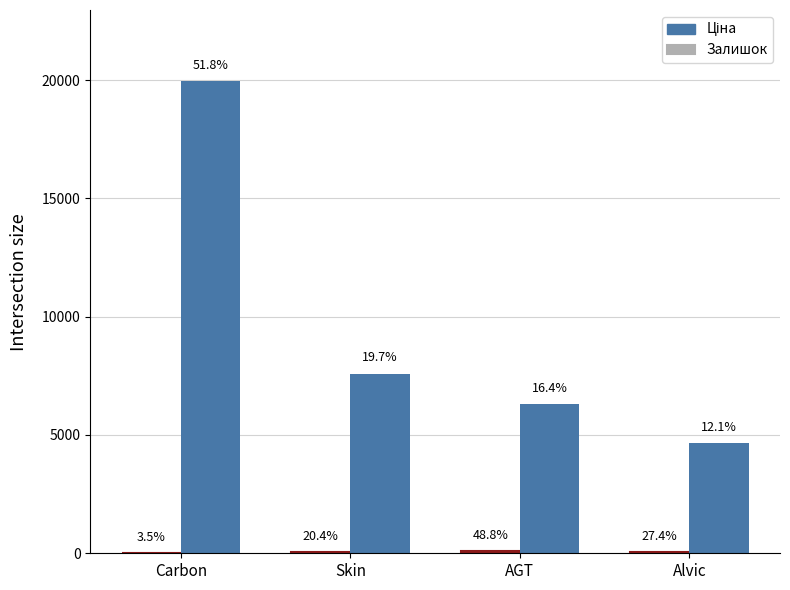

Are the bars grouped side by side (vs. stacked)?

Yes